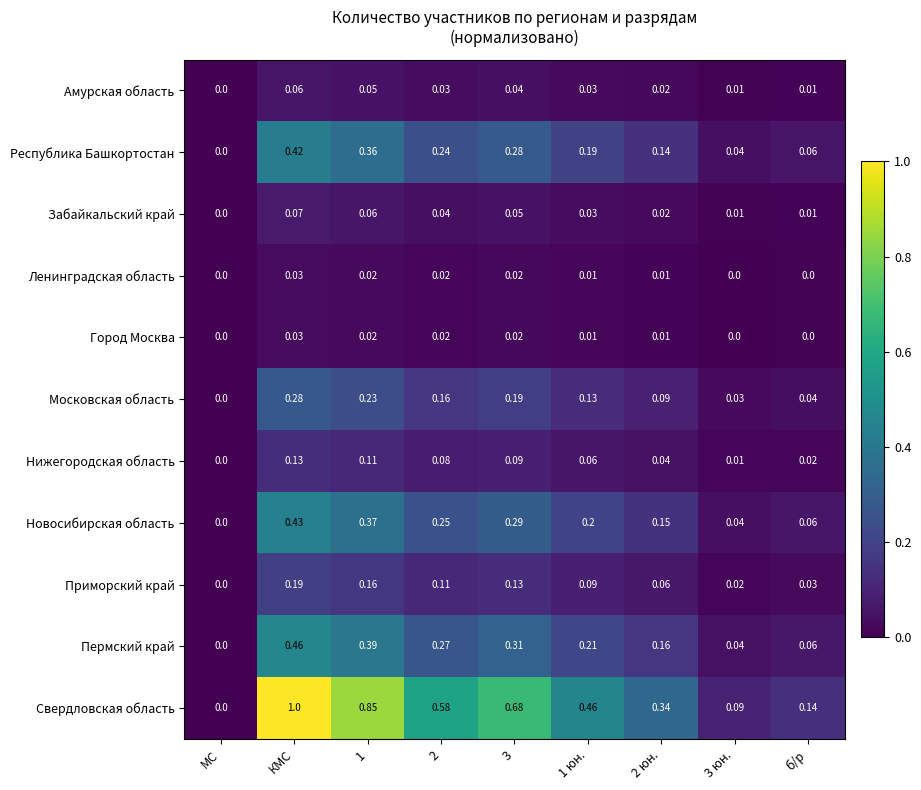

How many positive values does the Город Москва series have?

6